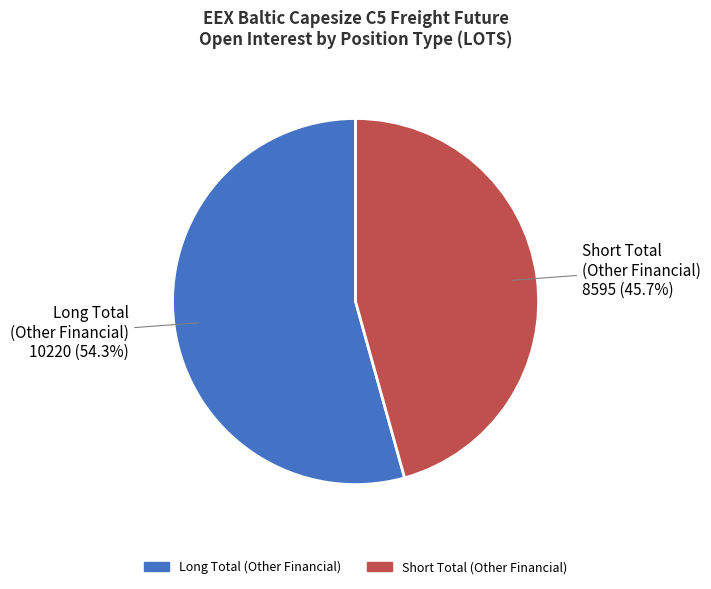

How many slices are in this pie chart?

2